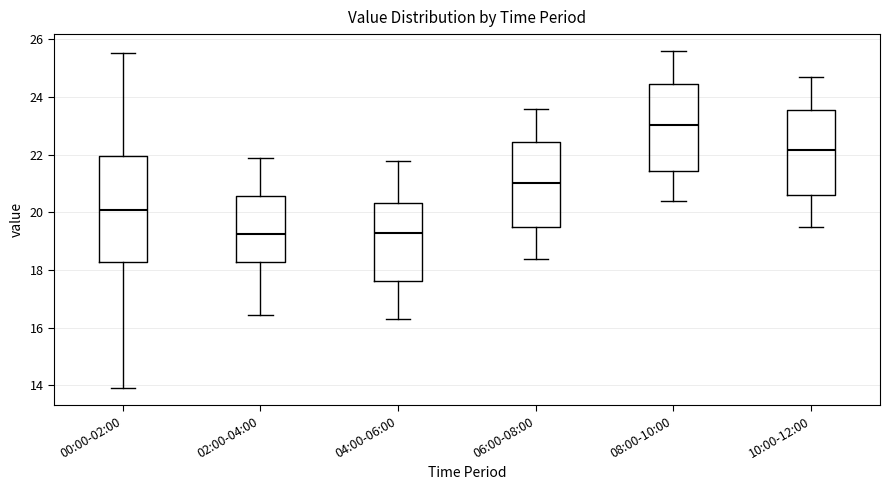

Where is the lower edge of the box for 08:00-10:00 on the y-axis? The values are not printed on the chart, so give them approximately, as read against the axis.

21.4